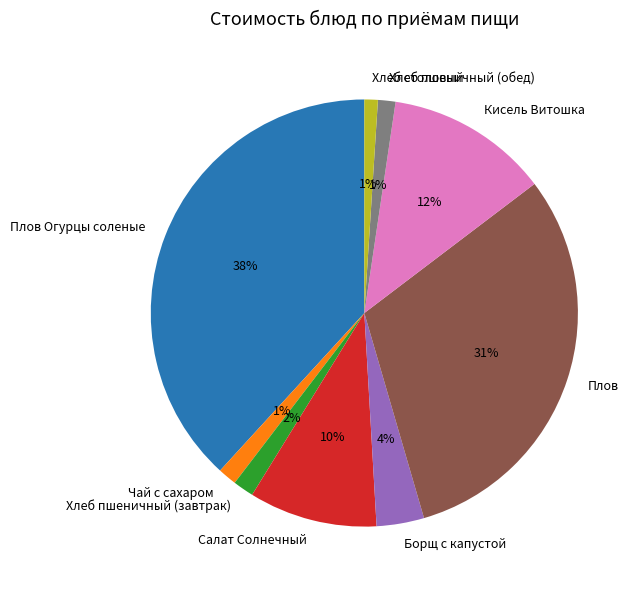

Which slice is the largest?

Плов Огурцы соленые